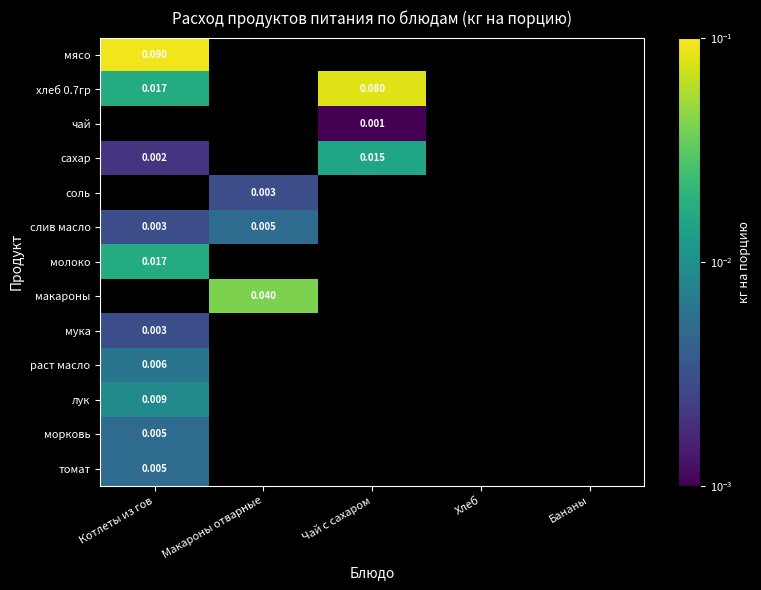

List the labels in order of мясо value, largest first.

Котлеты из гов, Макароны отварные, Чай с сахаром, Хлеб, Бананы